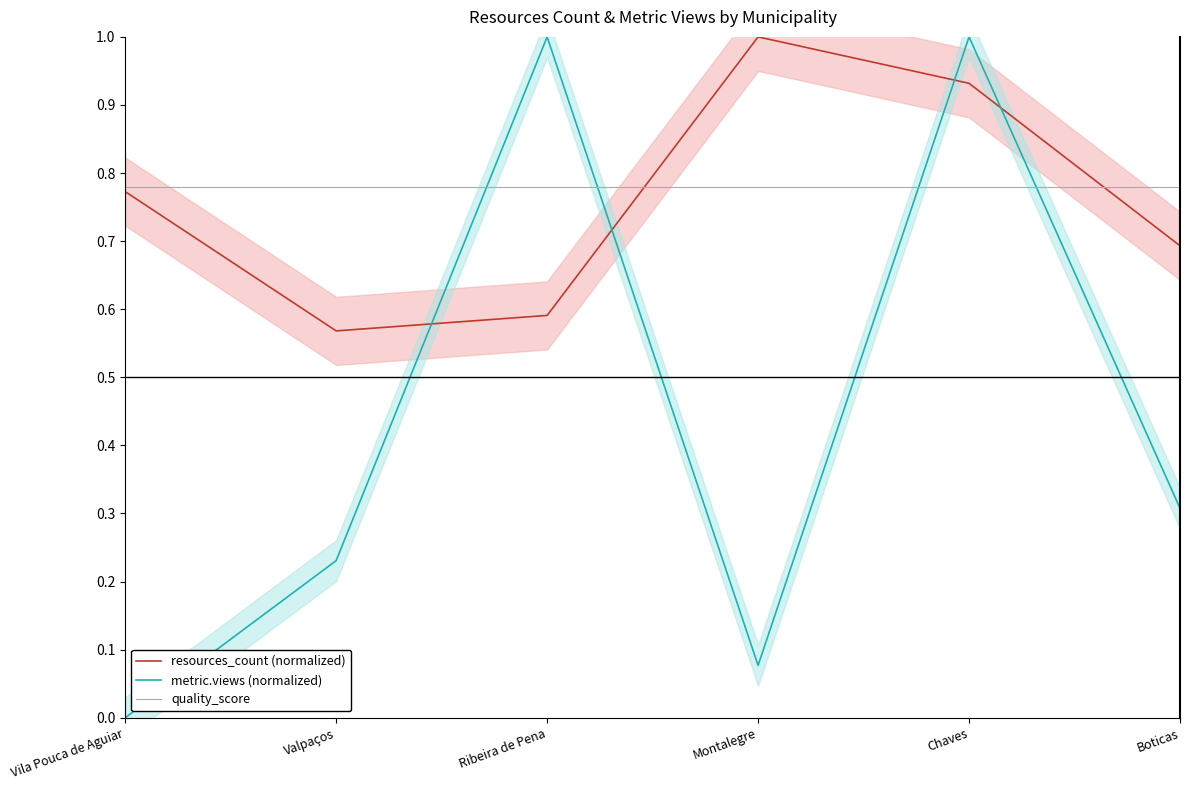

What is the total value across all series at Ribeira de Pena?

2.4